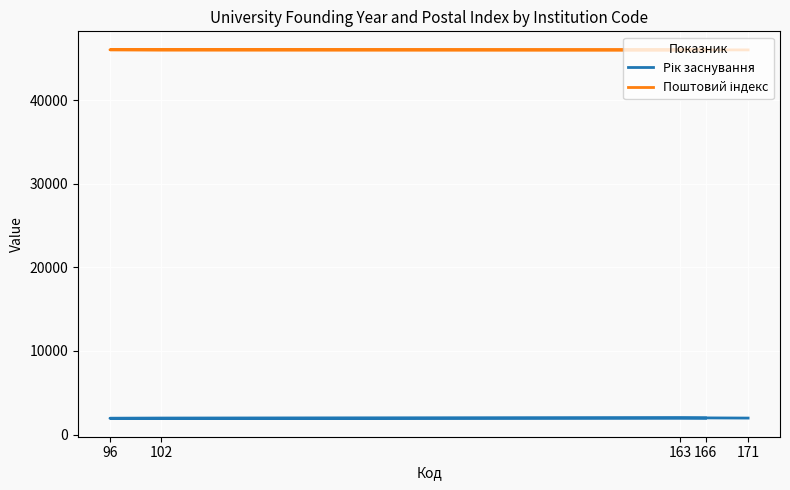

At which category does the chart reach its peak across all series?

96